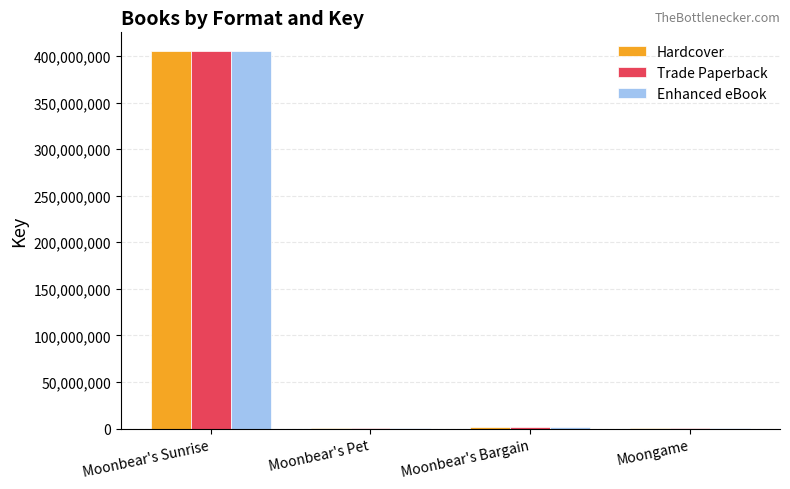

What value does the Hardcover series have at Moonbear's Sunrise?

405239755